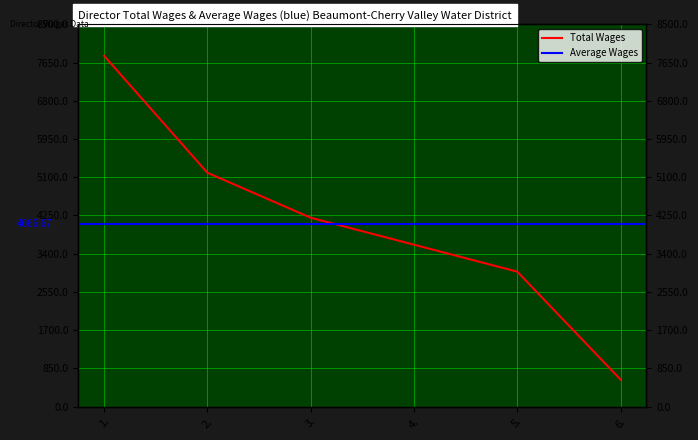

List the labels in order of value, largest first.

1., 2., 3., 4., 5., 6.